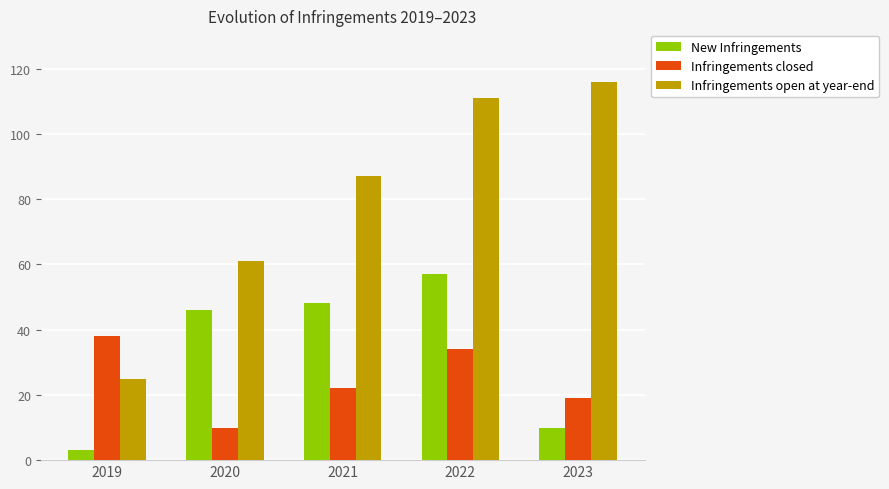

At which category is the sum across all series the highest?

2022